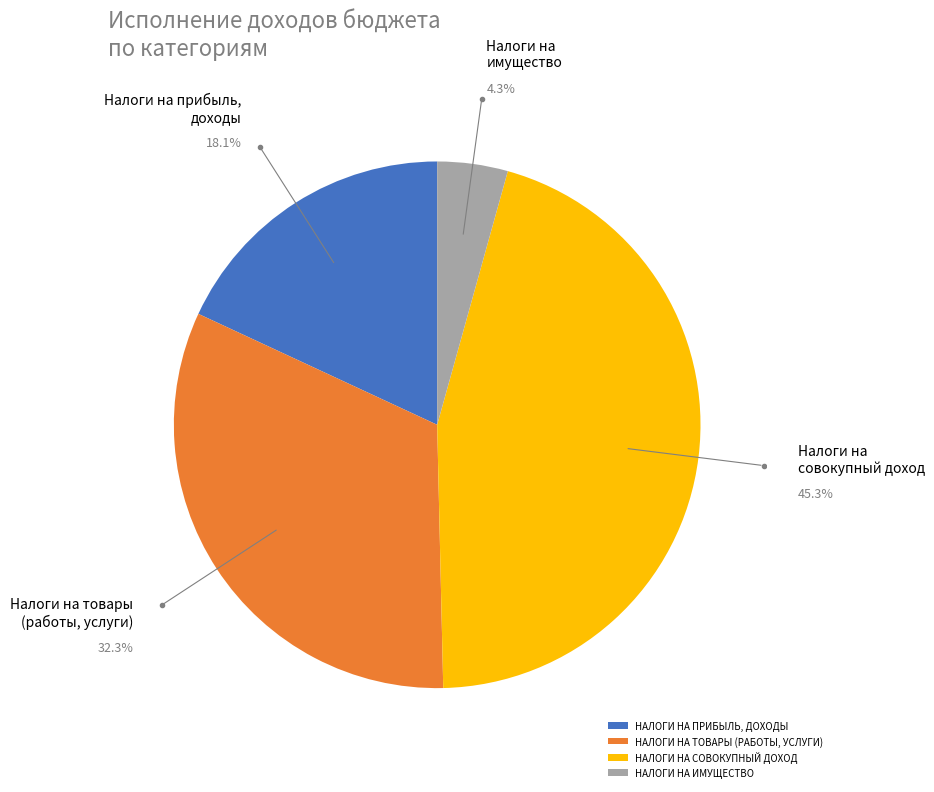

To the nearest percent, what is the difference between the largest and smallest slice percentages?

41%